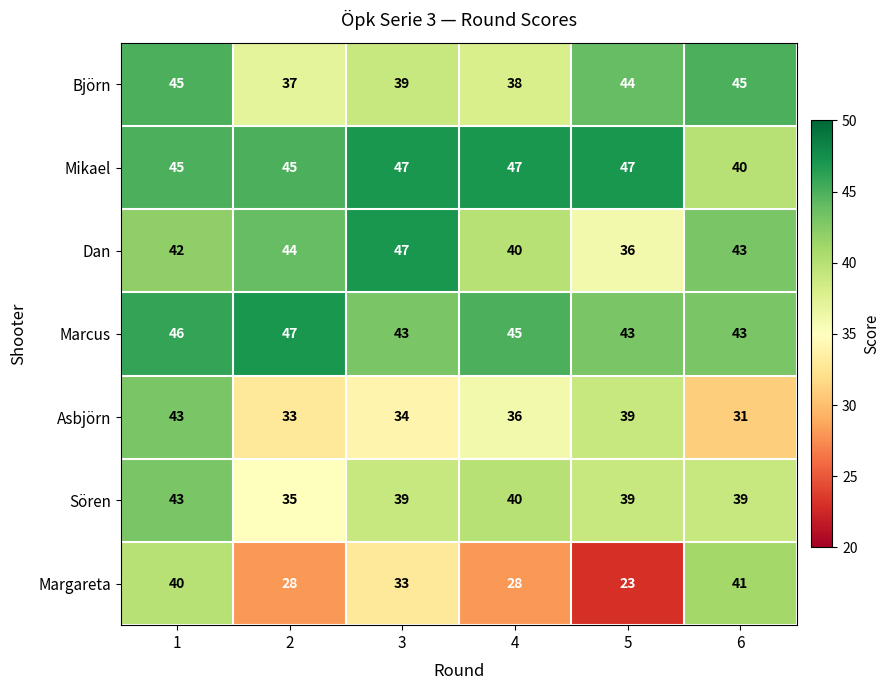

Which series has the largest total across all categories?

Mikael